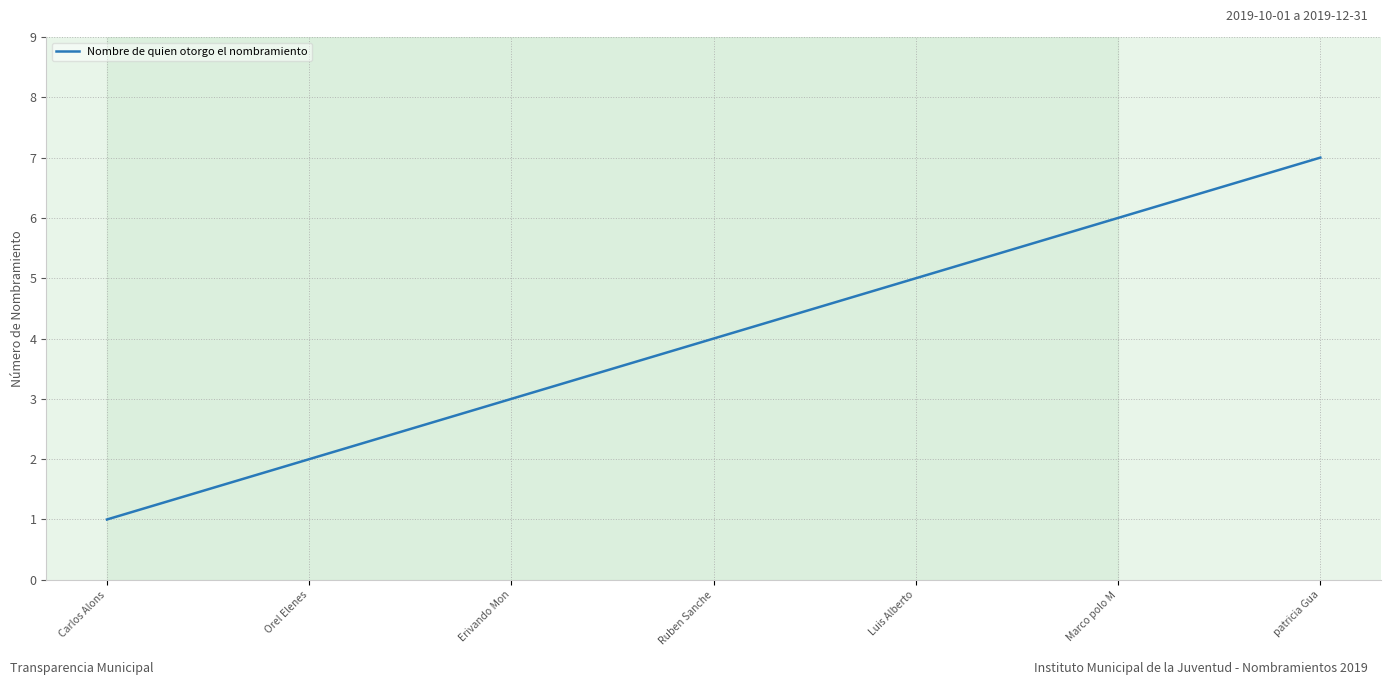

Rank the categories by value from lowest to highest.

Carlos Alons, Orel Elenes, Erivando Mon, Ruben Sanche, Luis Alberto, Marco polo M, patricia Gua